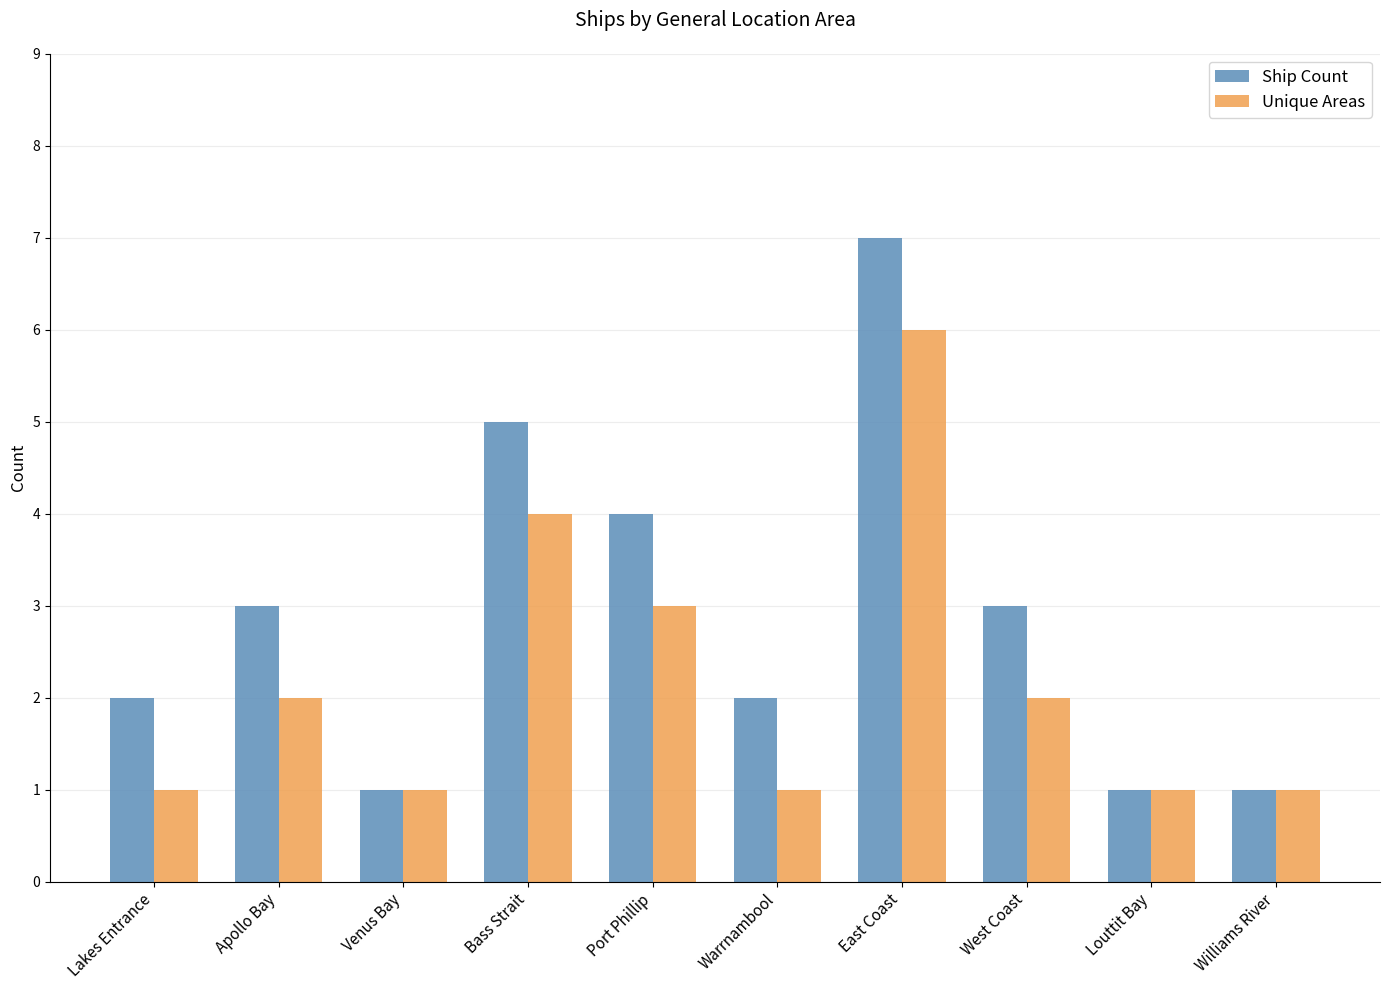

How many groups of bars are there?

10